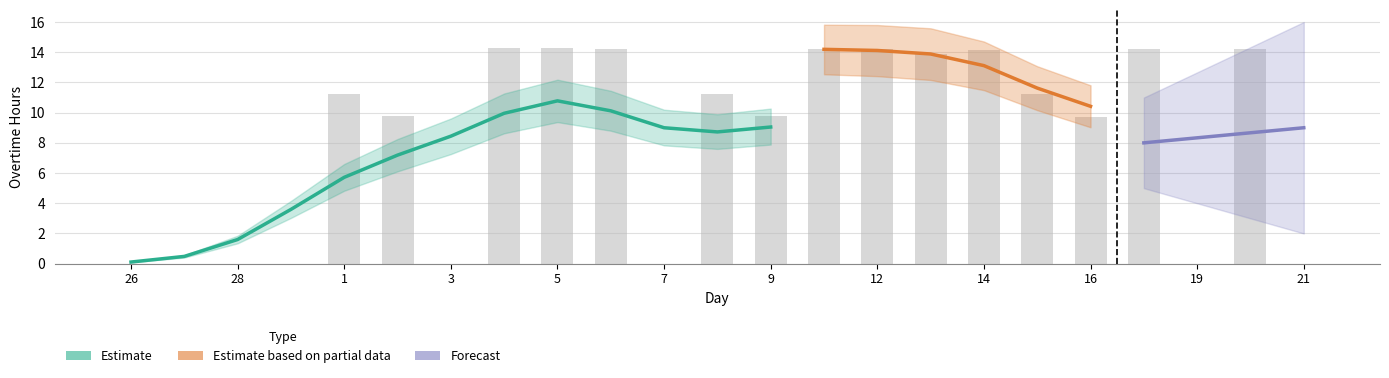

How many distinct data groups are displayed?

3